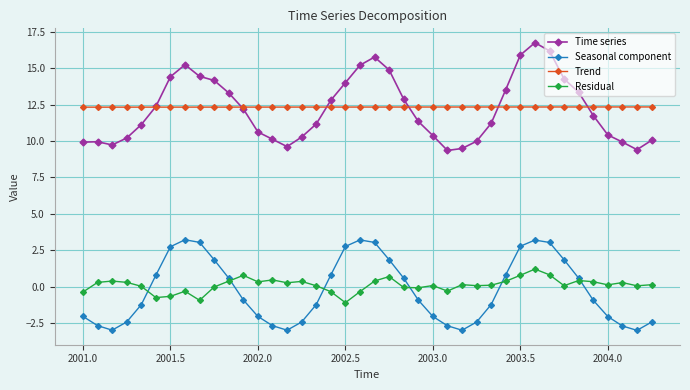

What is the greatest value displayed?

16.7